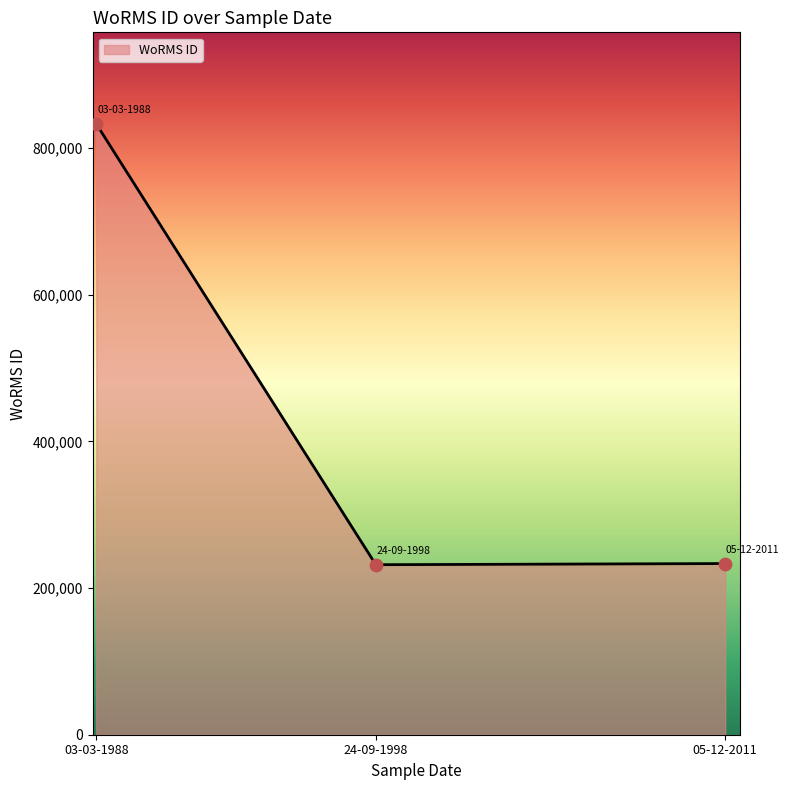

Approximately how many times larger is the value at 05-12-2011 compared to 24-09-1998?

1.0